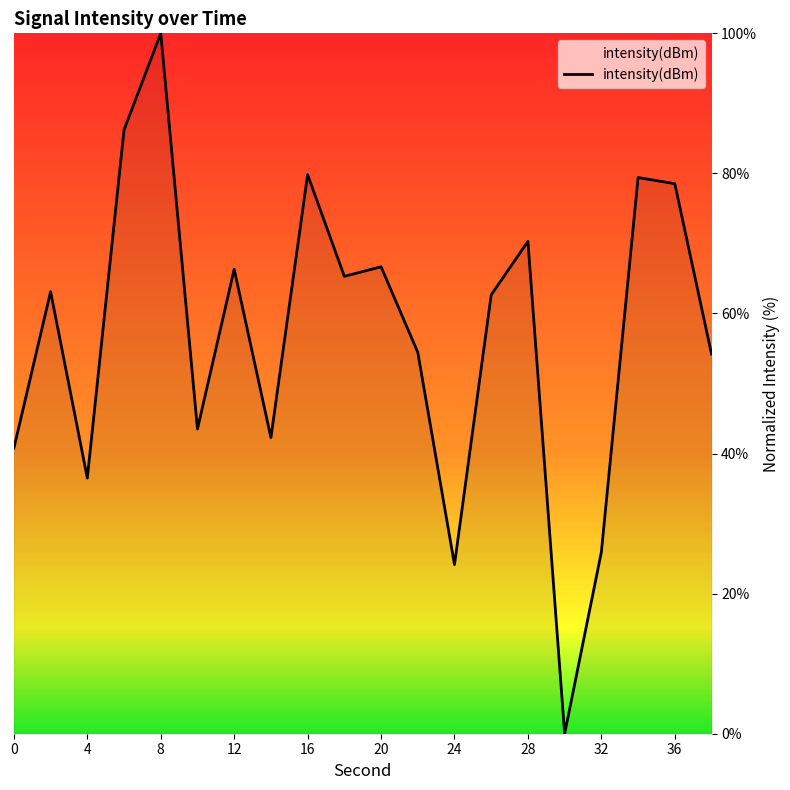

What is the value of the 11th point from the left?

66.7